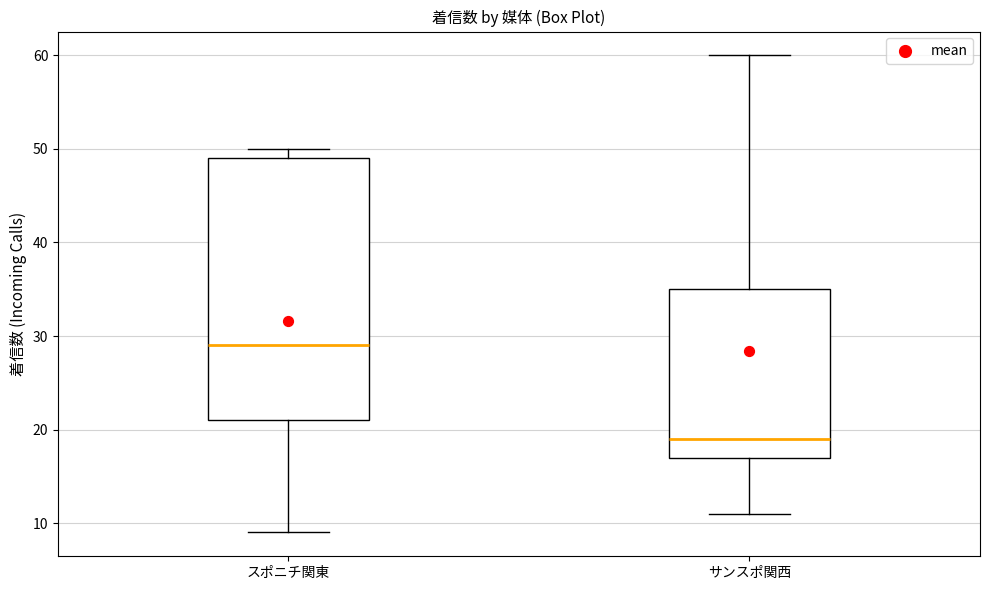

Where is the upper edge of the box for サンスポ関西 on the y-axis? The values are not printed on the chart, so give them approximately, as read against the axis.

35